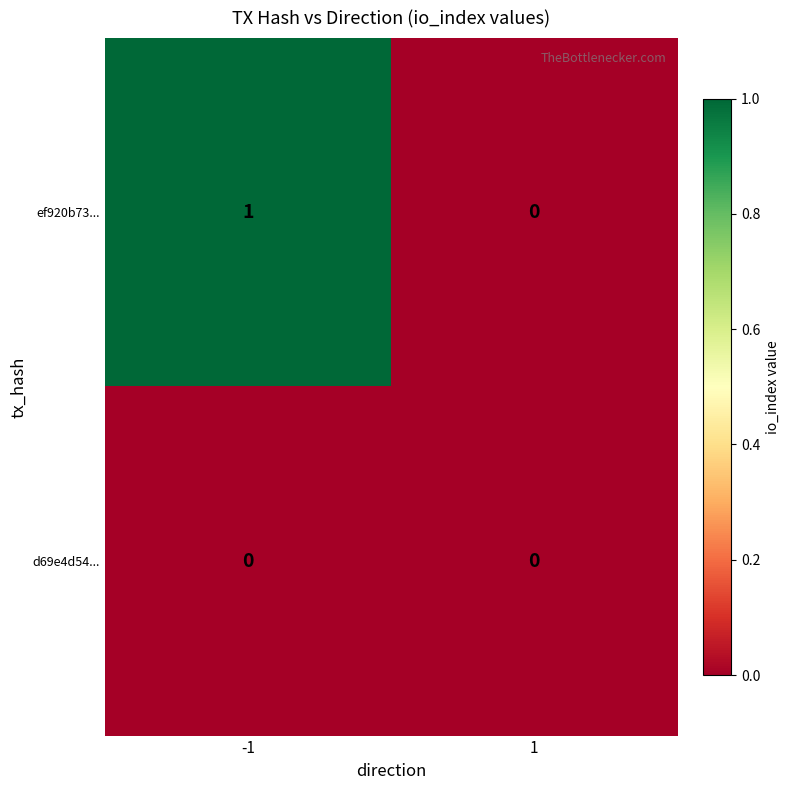

True or false: ef920b73... has a value of 1 at -1.

True